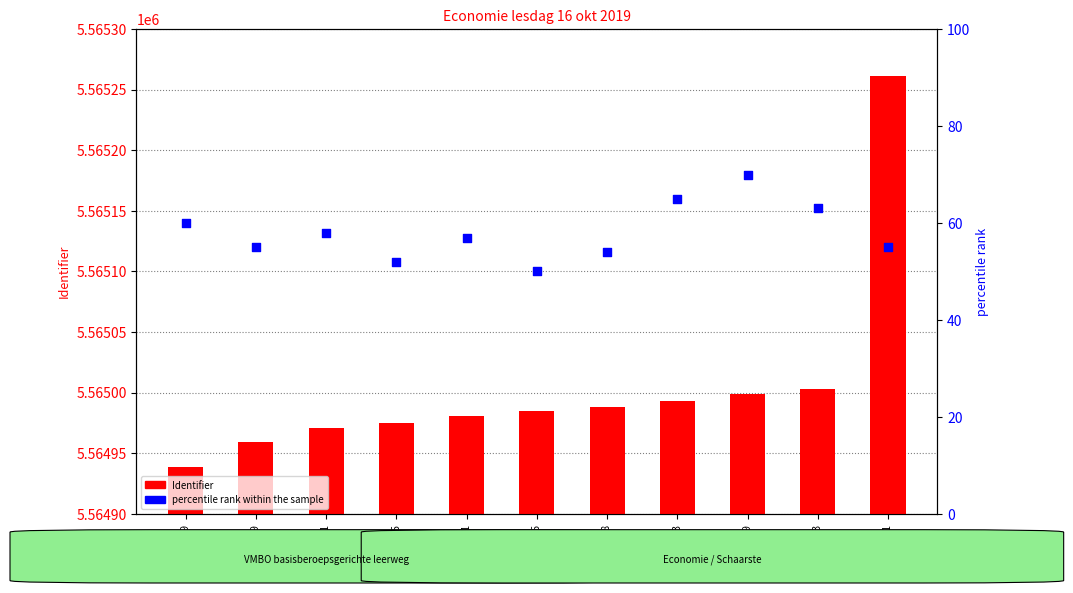

What are all the series names shown in the legend?

Identifier, percentile rank within the sample